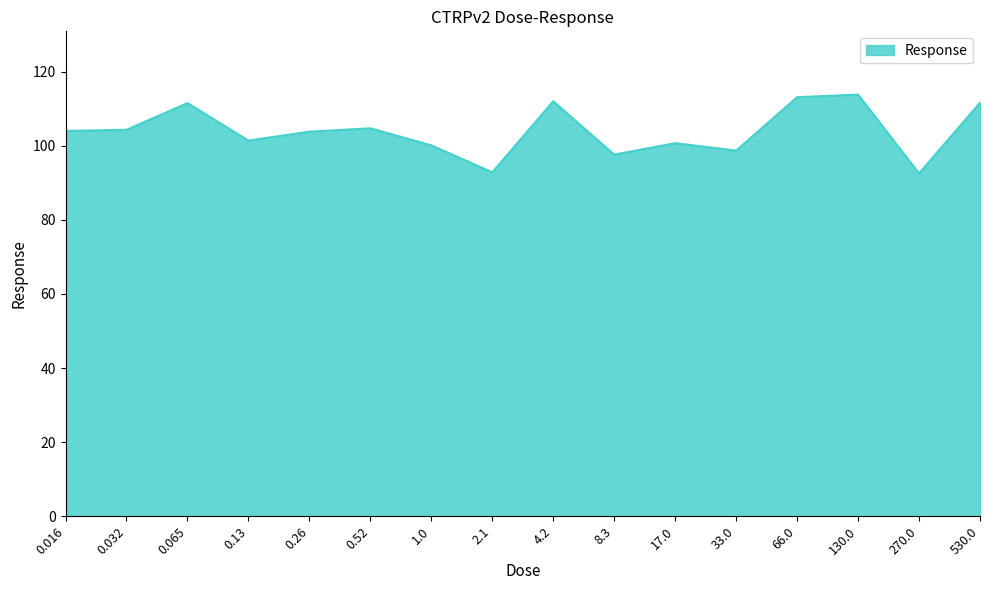

The value at 0.032 is 104.3. True or false?

True